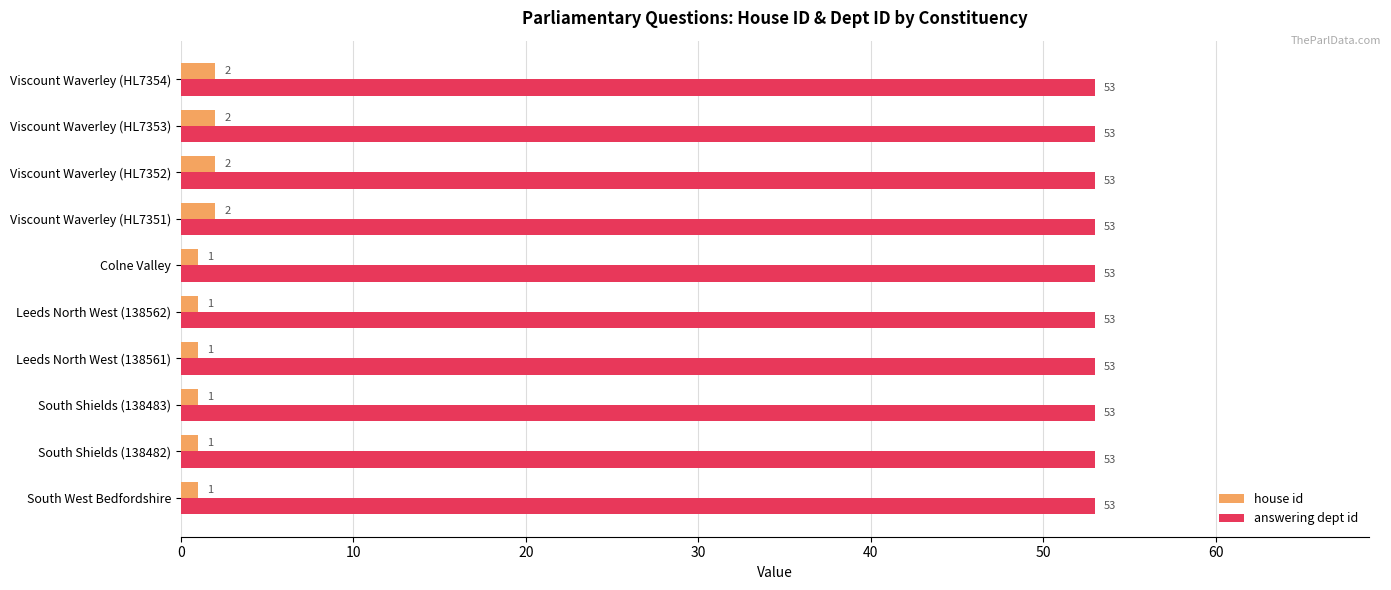

Which series has the largest total across all categories?

answering dept id